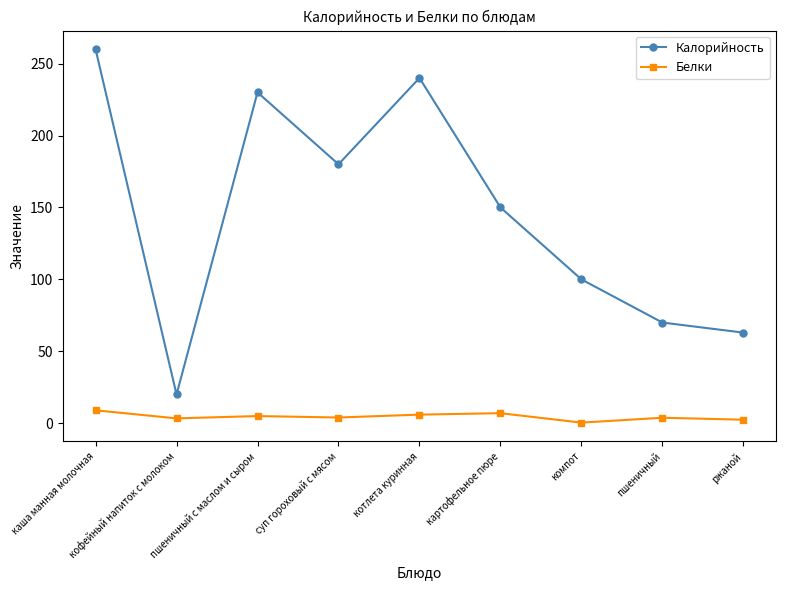

The Калорийность series shows 395.0 at пшеничный с маслом и сыром. True or false?

False